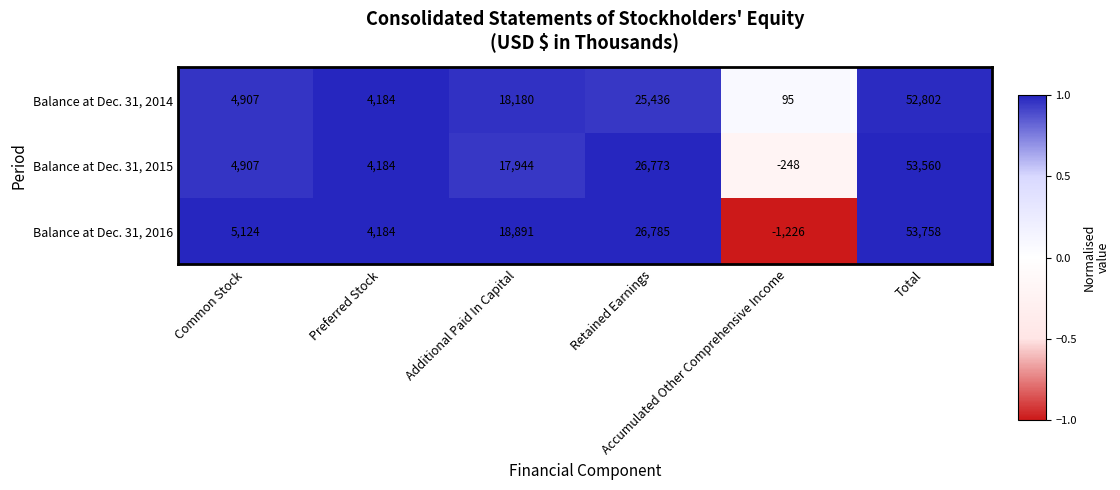

Which series has the widest spread of values?

Balance at Dec. 31, 2016